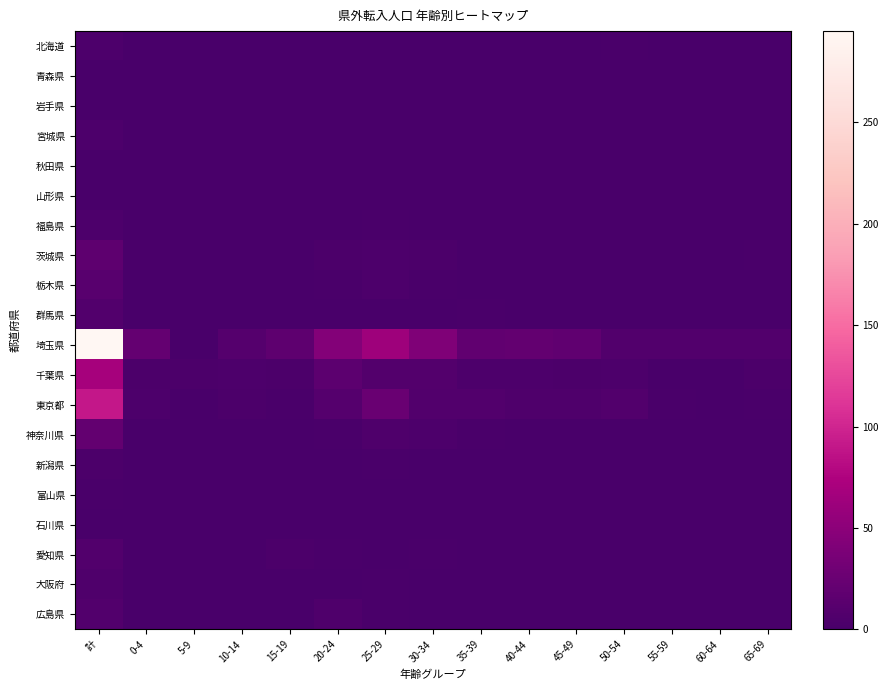

Rank the series by their maximum value, from lowest to highest.

青森県, 岩手県, 秋田県, 山形県, 石川県, 富山県, 新潟県, 北海道, 宮城県, 福島県, 大阪府, 群馬県, 愛知県, 広島県, 栃木県, 茨城県, 神奈川県, 千葉県, 東京都, 埼玉県